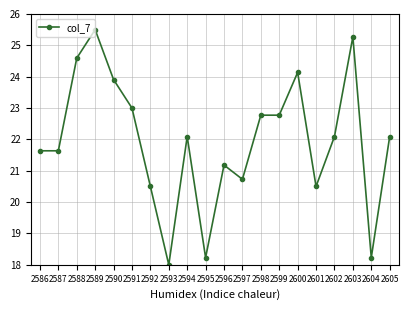

Reading right to left, list all the values displayed in this chart.

2605=22.1	2604=18.2	2603=25.3	2602=22.1	2601=20.5	2600=24.1	2599=22.8	2598=22.8	2597=20.7	2596=21.2	2595=18.2	2594=22.1	2593=18.0	2592=20.5	2591=23.0	2590=23.9	2589=25.5	2588=24.6	2587=21.6	2586=21.6